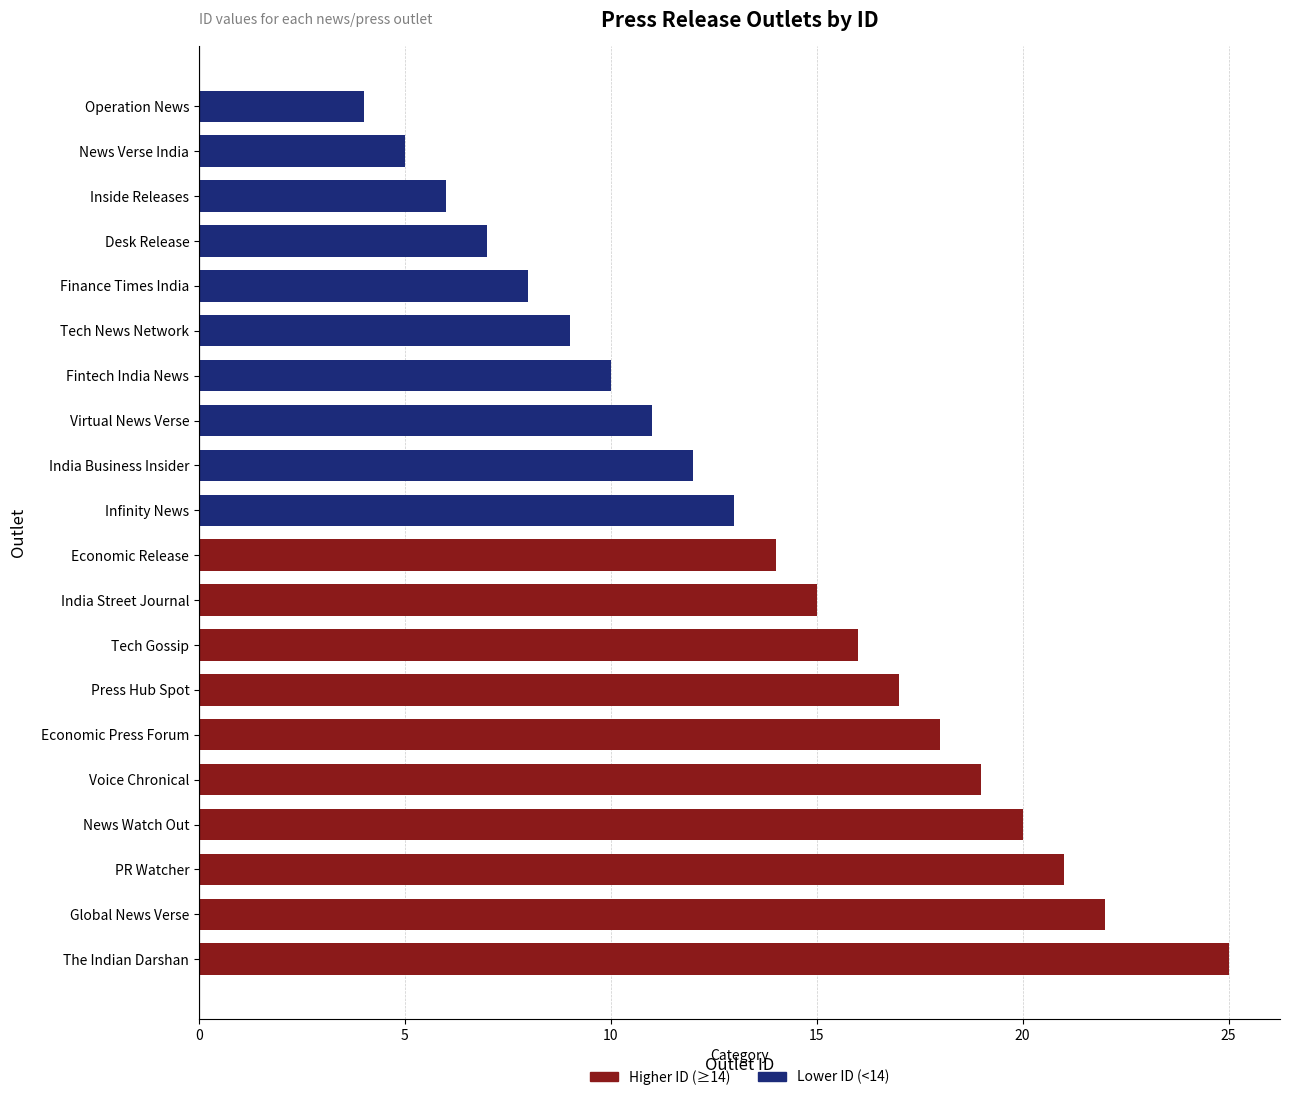

How many data points are less than 14?

10